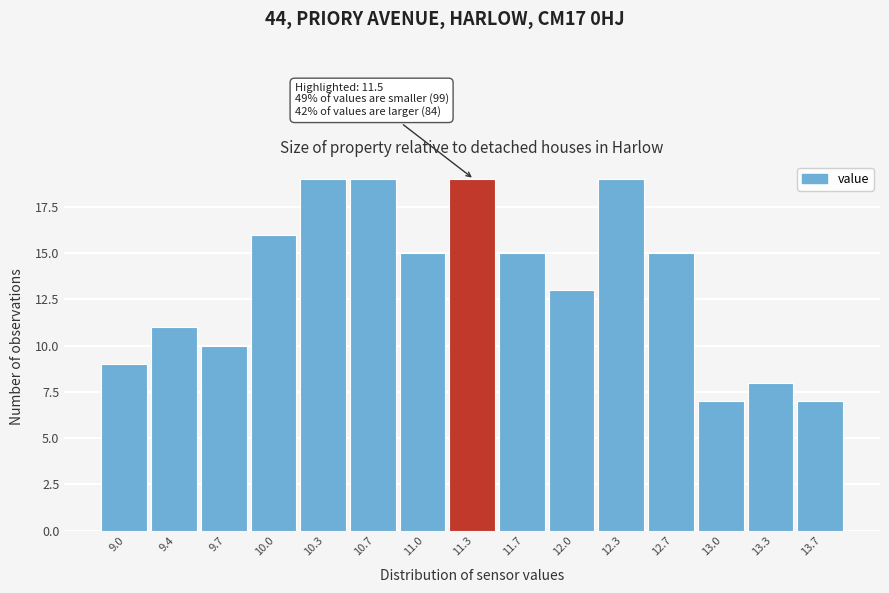

Reading left to right, transcribe all the data shown in this chart.

9.0=9	9.4=11	9.7=10	10.0=16	10.3=19	10.7=19	11.0=15	11.3=19	11.7=15	12.0=13	12.3=19	12.7=15	13.0=7	13.3=8	13.7=7